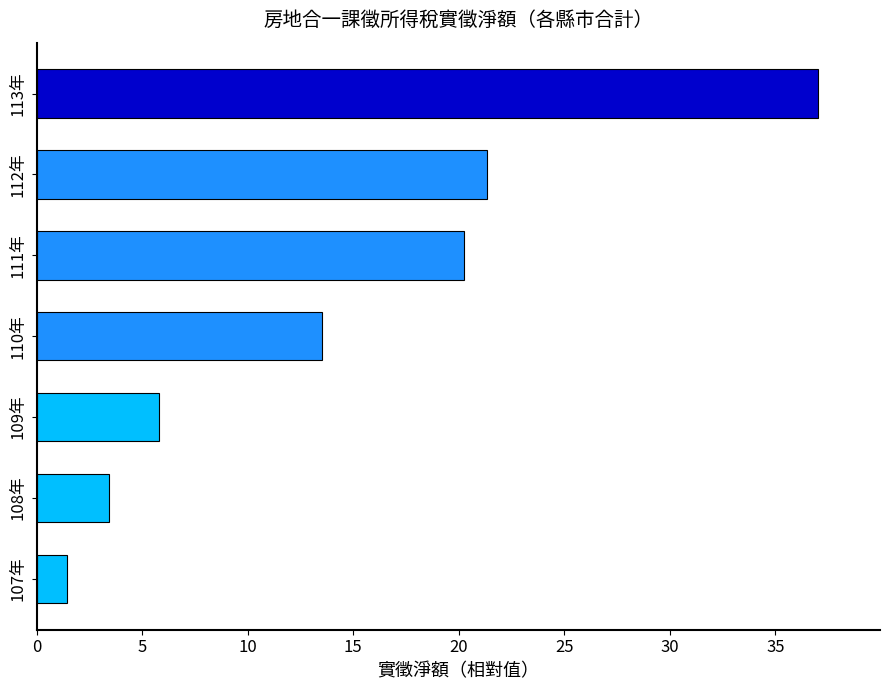

At which label is the value closest to 19?

111年